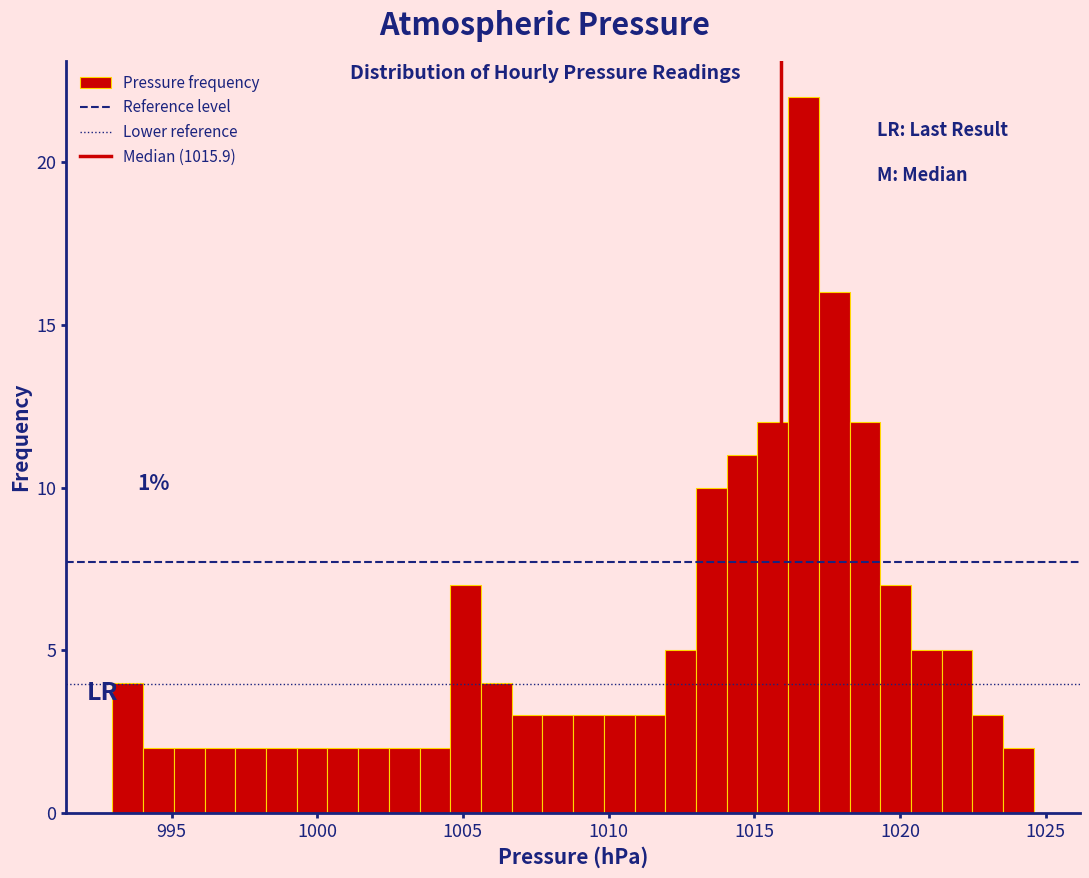

Around what value on the x-axis is the tallest bar? Give the approximate position of its centre, as read against the axis.

1016.5